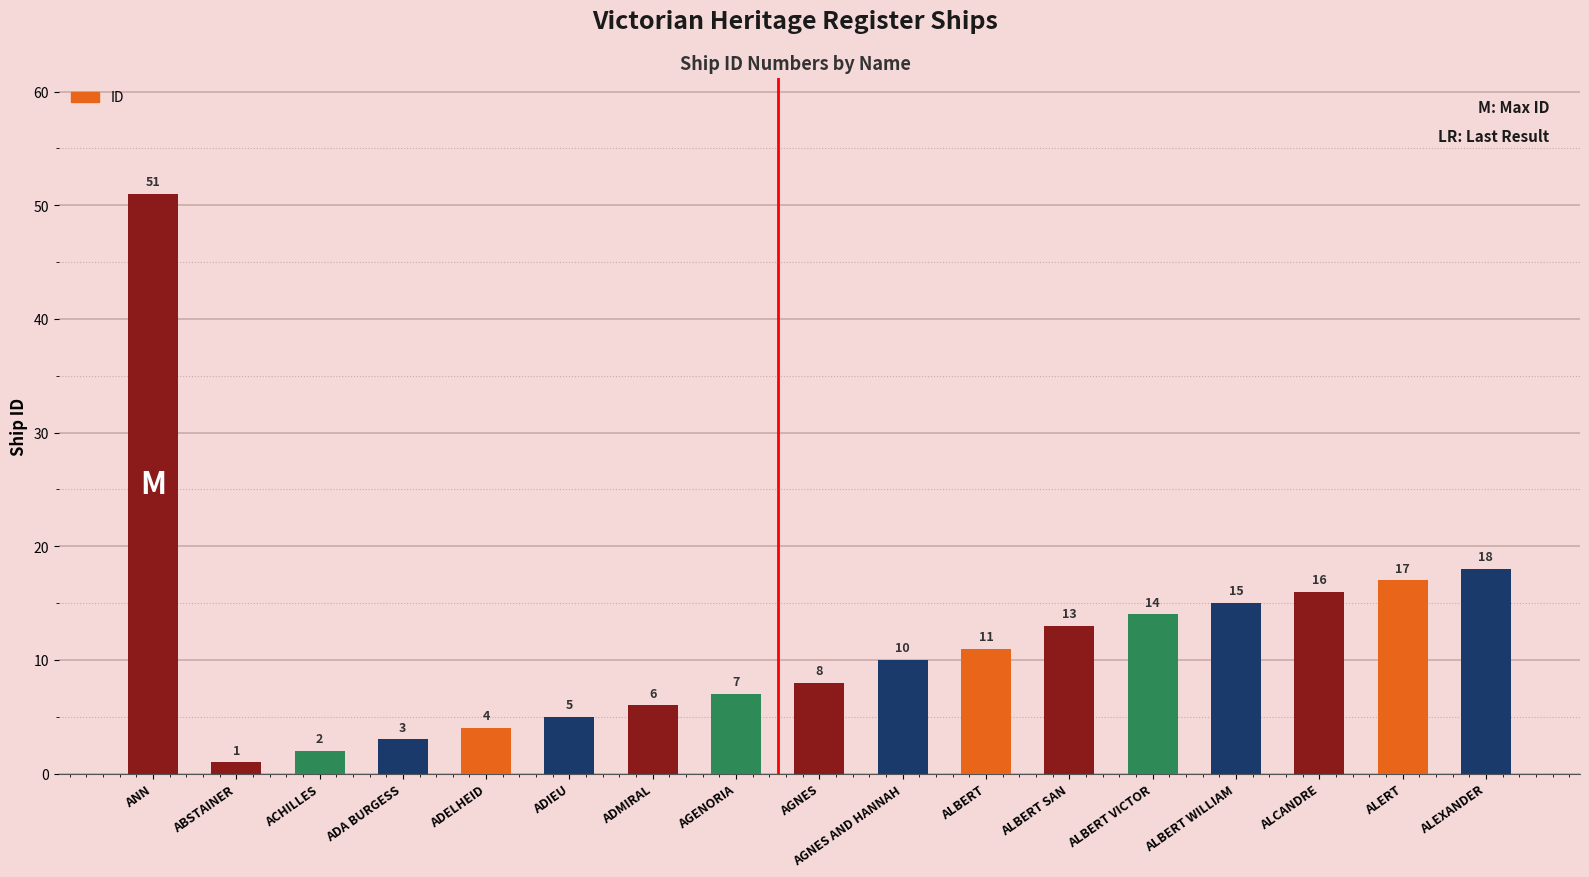

Which has a higher value, ANN or ALBERT?

ANN